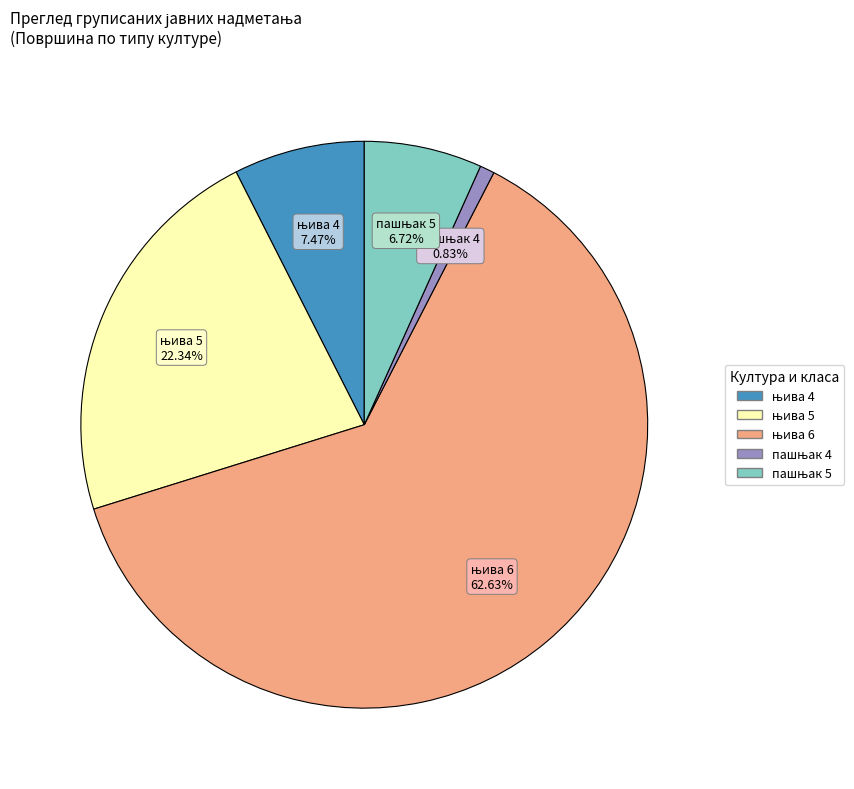

Does any single category account for the majority?

Yes